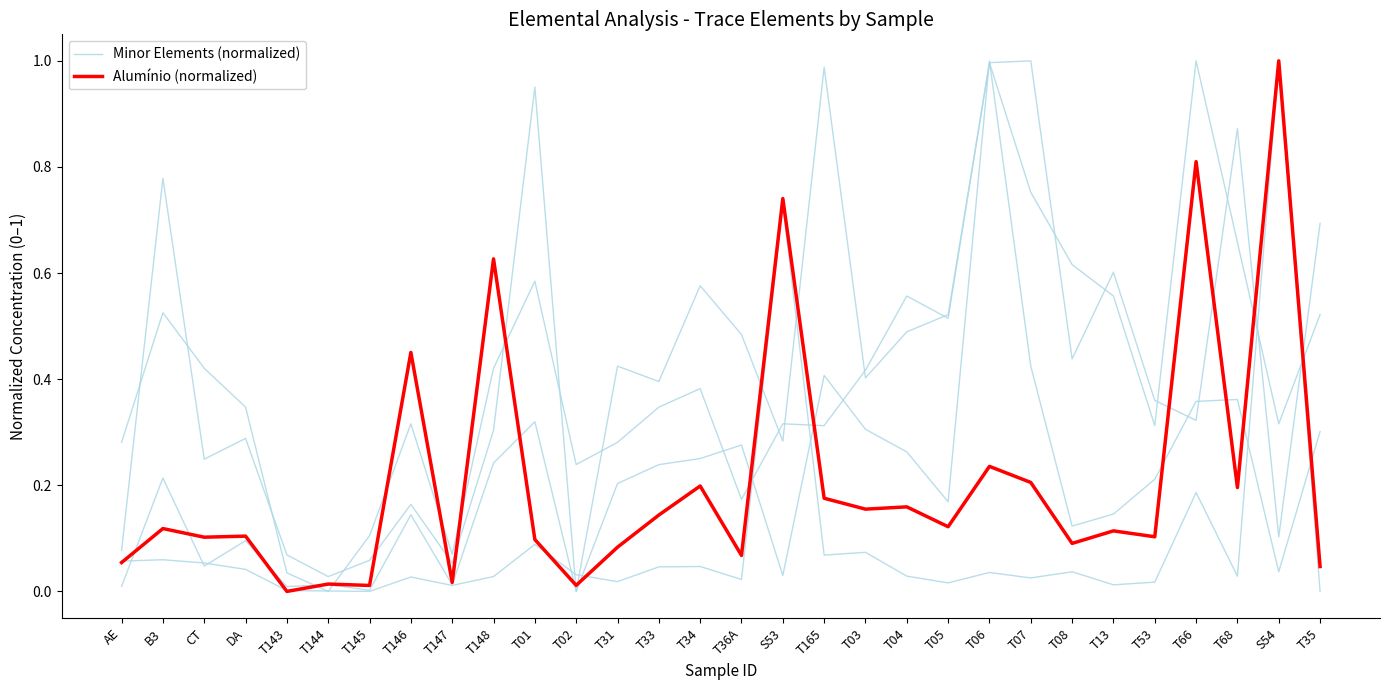

What is the maximum value for Alumínio (normalized)?

1.0